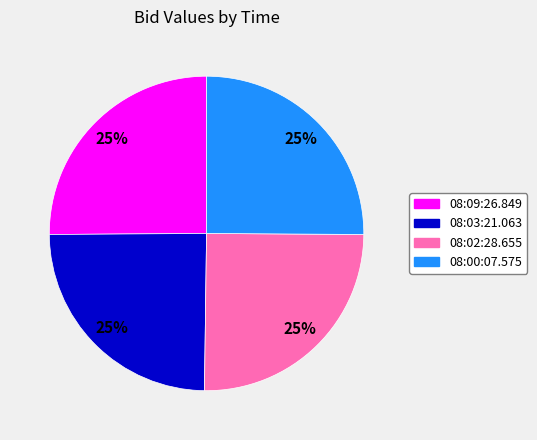

To the nearest percent, what is the combined percentage of 08:09:26.849 and 08:02:28.655?

50%